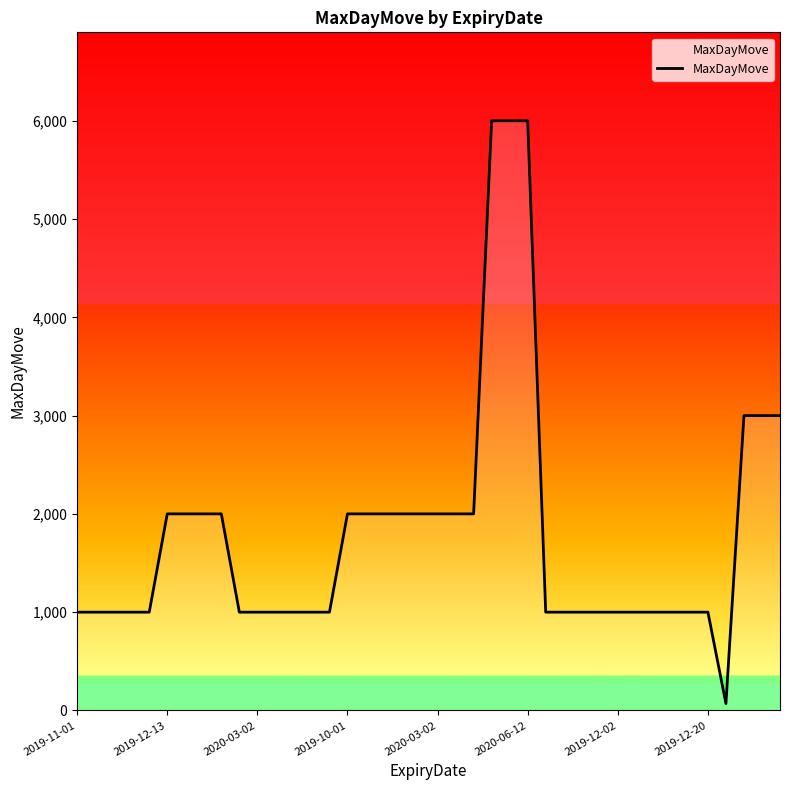

What is the difference between the maximum and minimum values?

5930